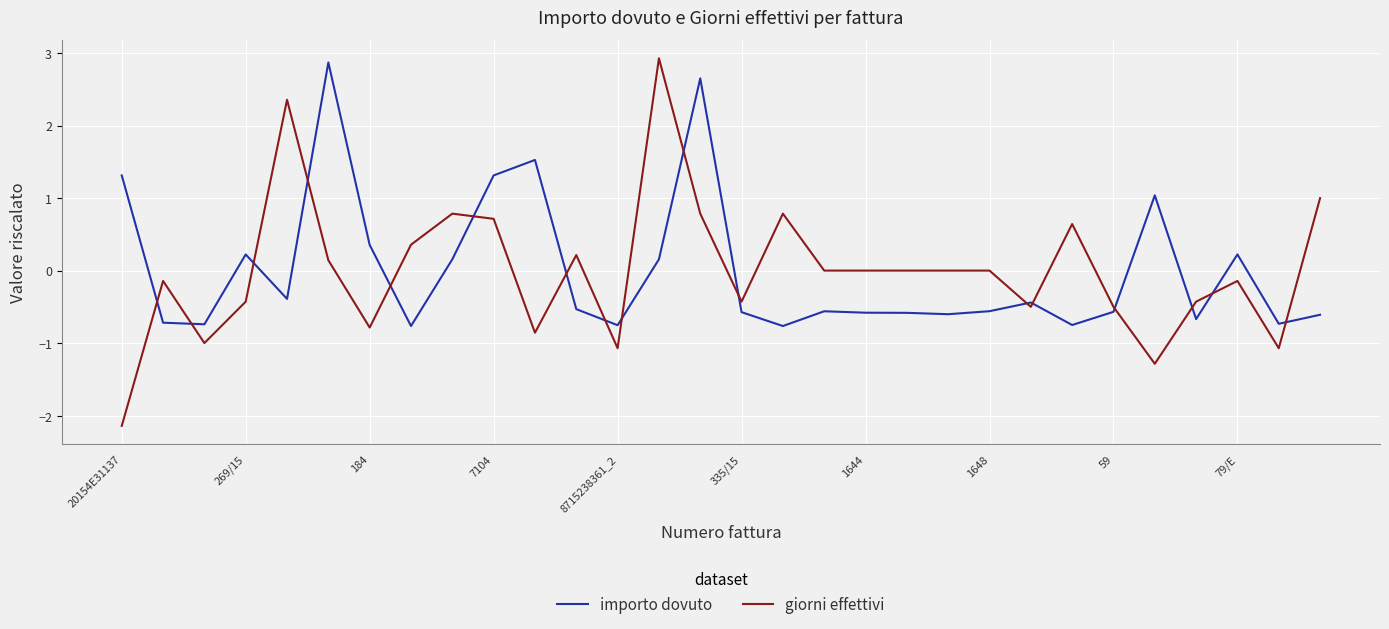

What is the smallest value displayed?

-2.1